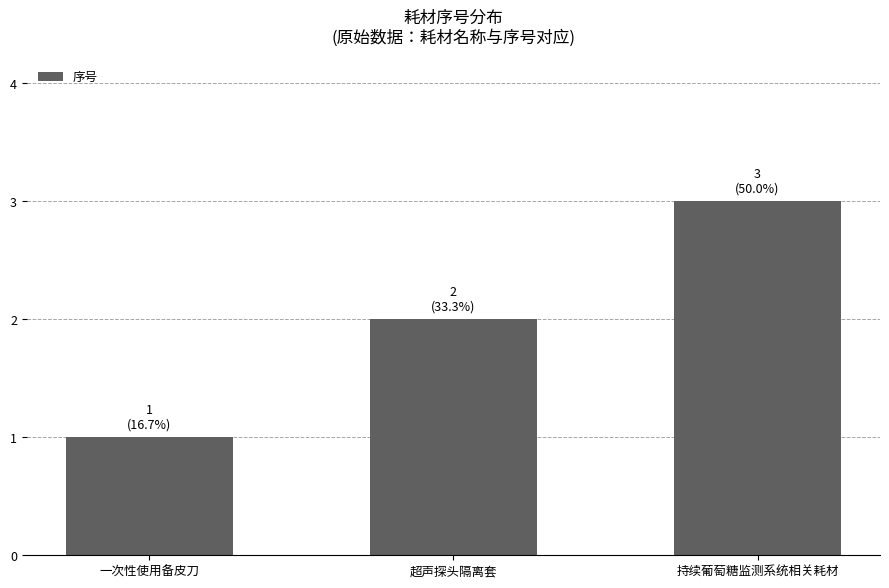

How many series are shown in this chart?

1